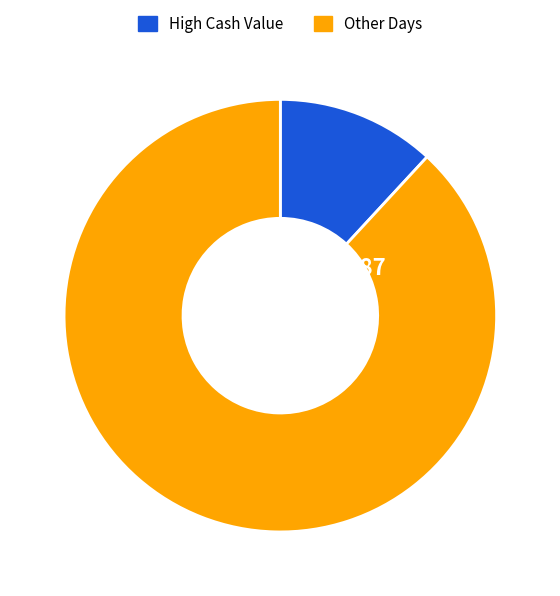

Is there any slice that represents more than half of the pie?

Yes